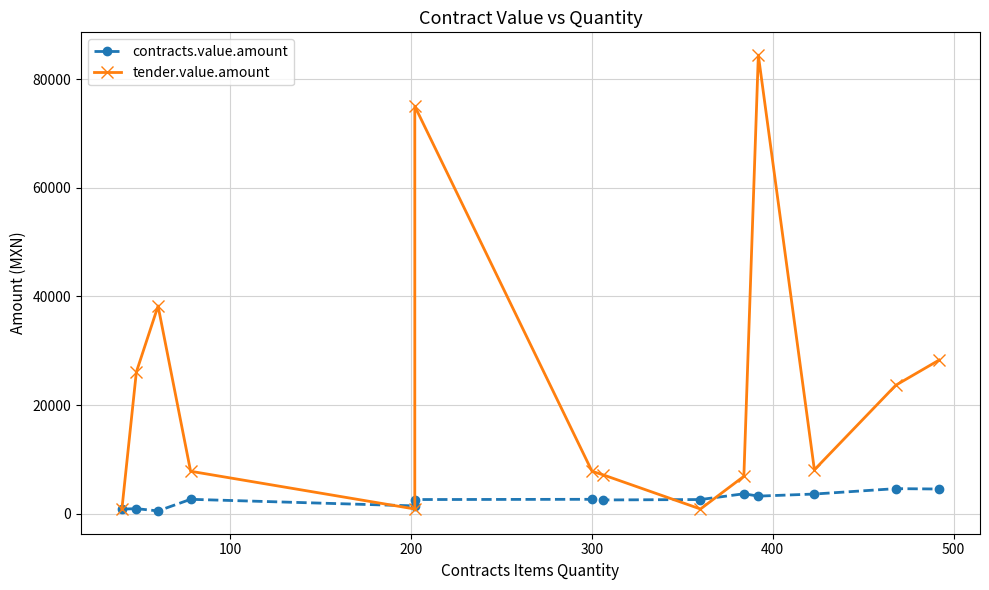

The tender.value.amount series shows 46520.7 at 100. True or false?

False